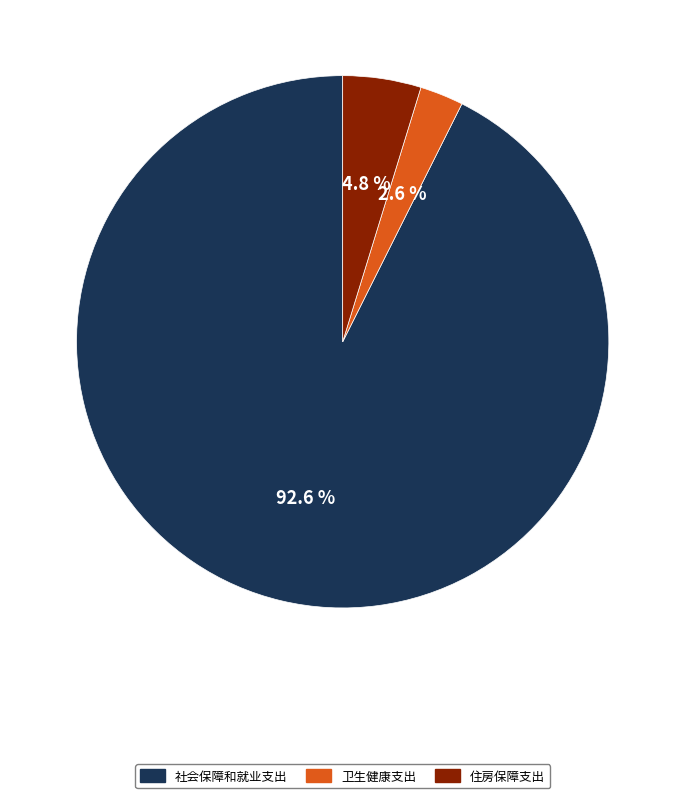

True or false: 卫生健康支出 accounts for 3% of the total.

True